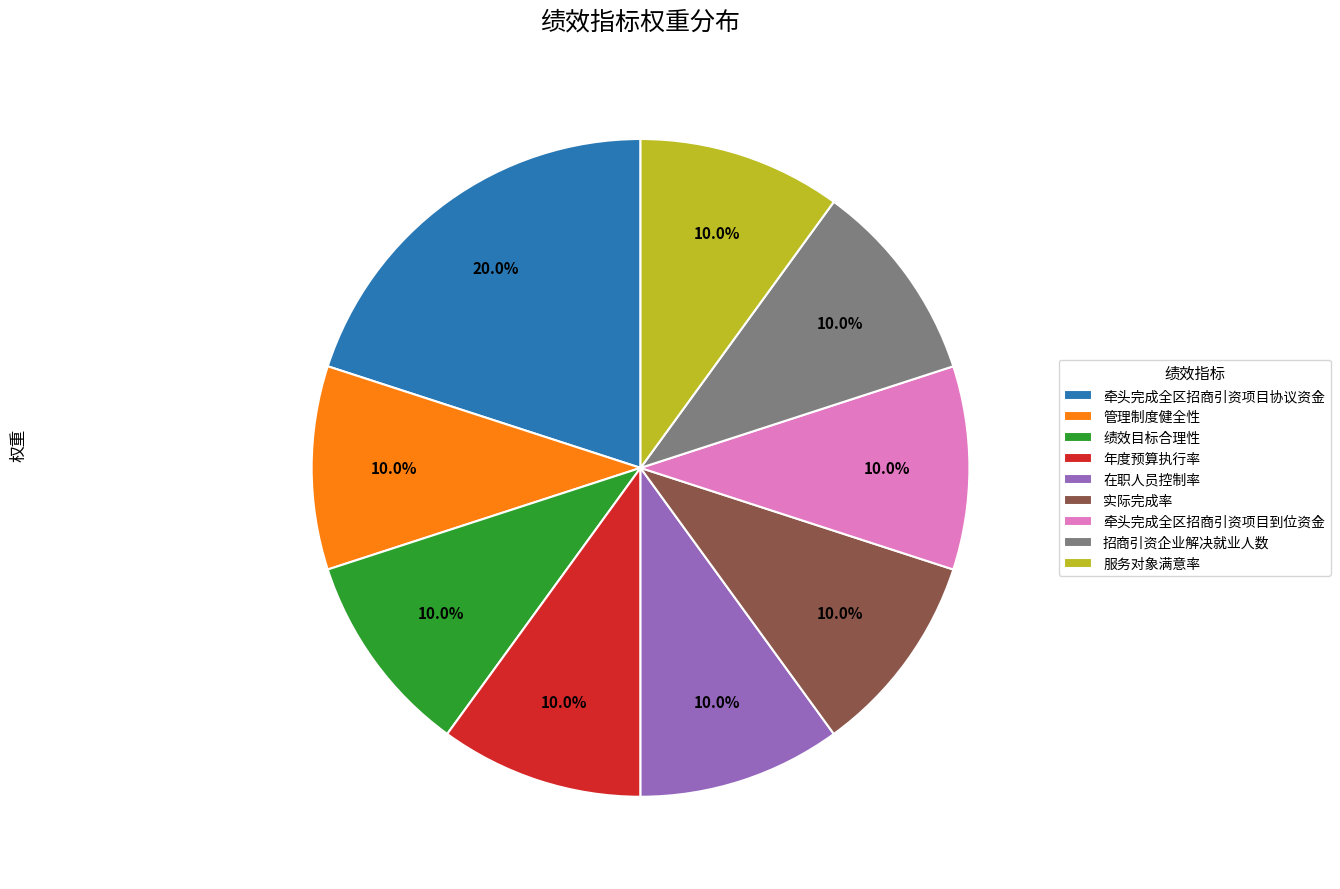

How many segments does this pie chart have?

9